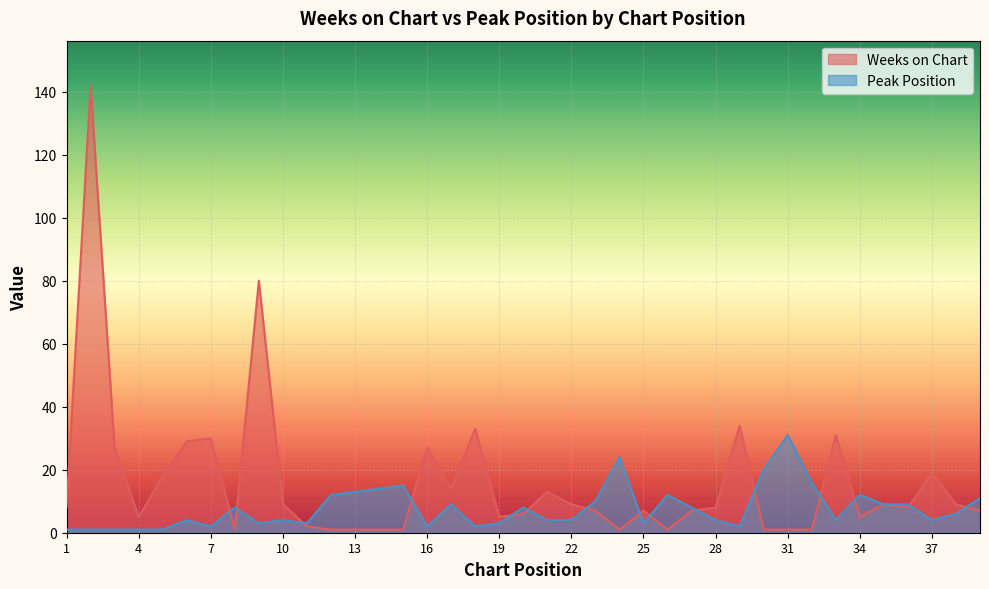

Where is Weeks on Chart nearest to the value 71?

9